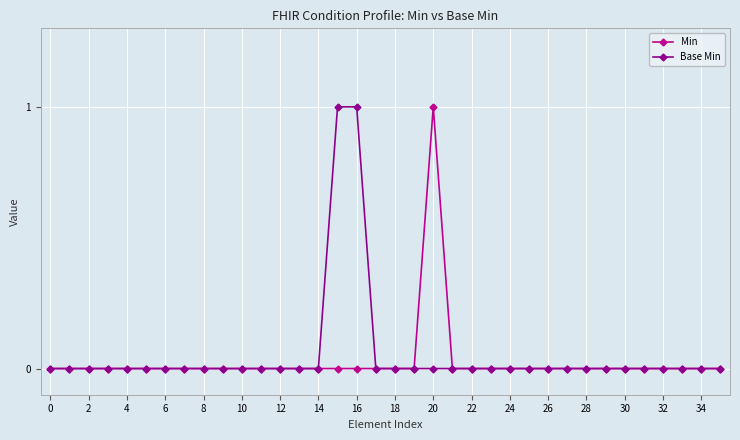

Reading left to right, transcribe all the data shown in this chart.

Min: 0	0	0	0	0	0	0	0	0	0	0	0	0	0	0	0	0	0	0	0	1	0	0	0	0	0	0	0	0	0	0	0	0	0	0	0
Base Min: 0	0	0	0	0	0	0	0	0	0	0	0	0	0	0	1	1	0	0	0	0	0	0	0	0	0	0	0	0	0	0	0	0	0	0	0